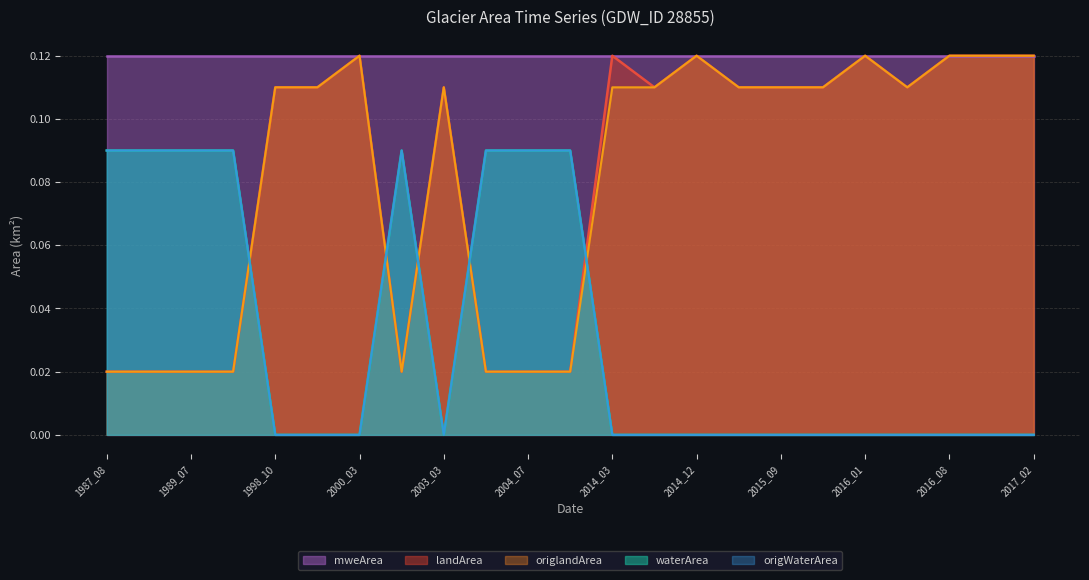

What is the value of the landArea point at the 17th from the left?

0.1